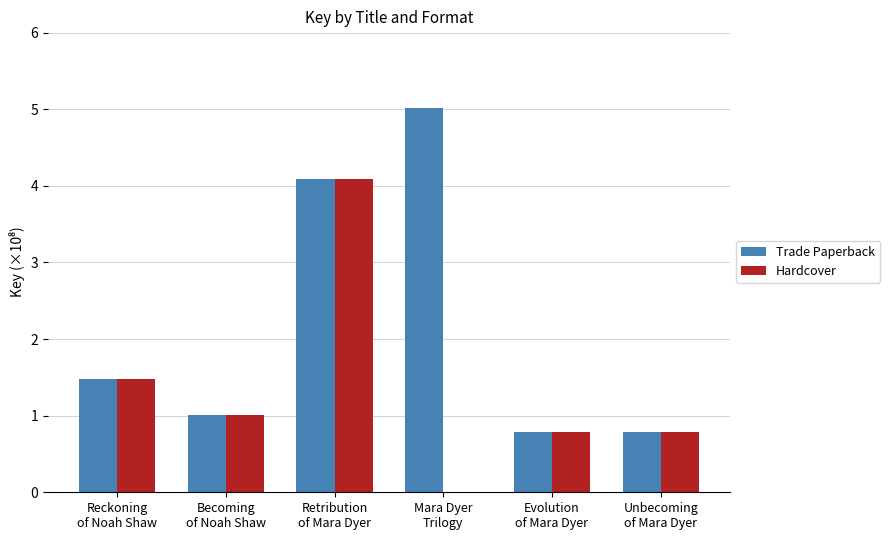

How many groups of bars are there?

6